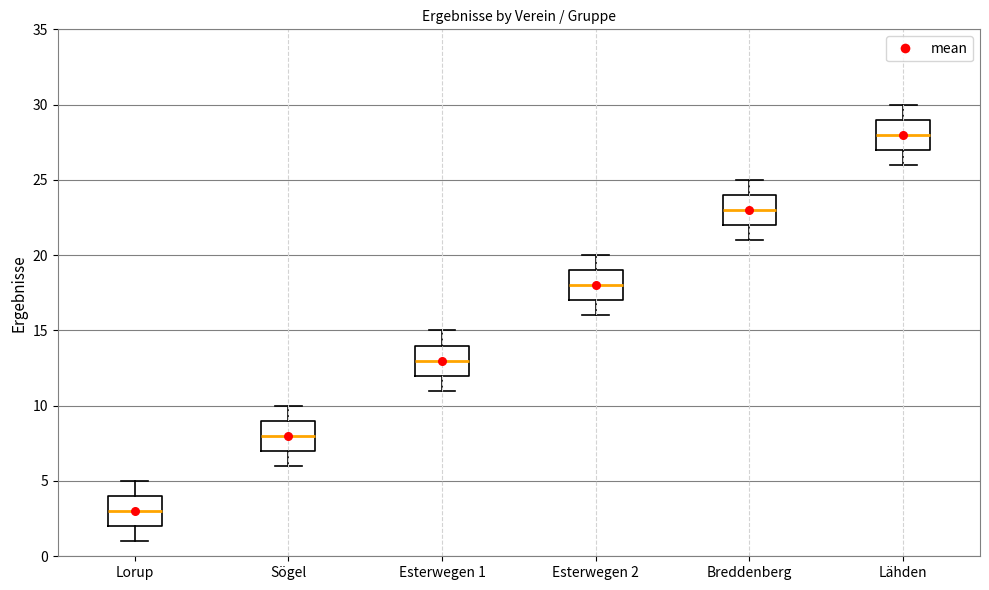

Which box's median line is the highest?

Lähden